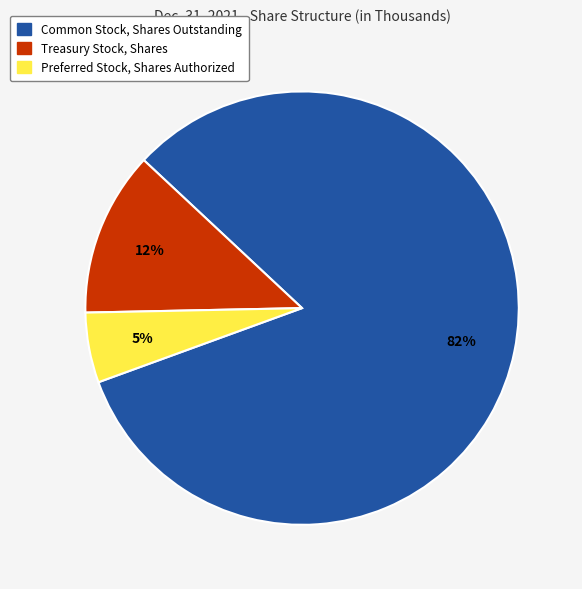

Which category accounts for the majority?

Common Stock, Shares Outstanding